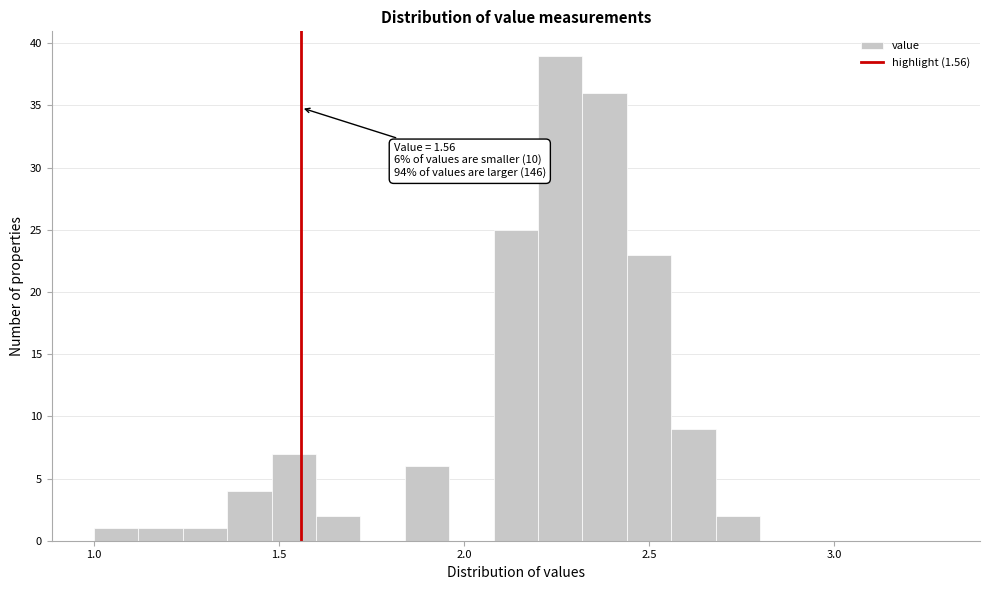

Read against the x-axis, roughly where is the centre of the tallest bar?

2.25